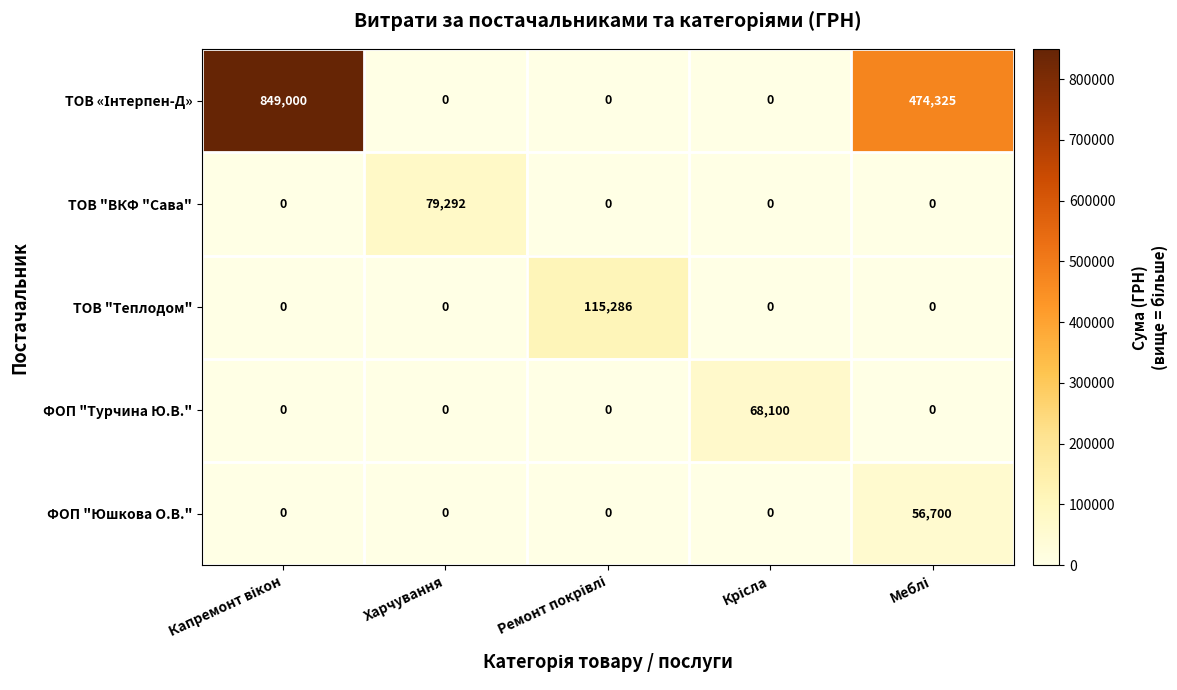

Count the number of data series in this chart.

5